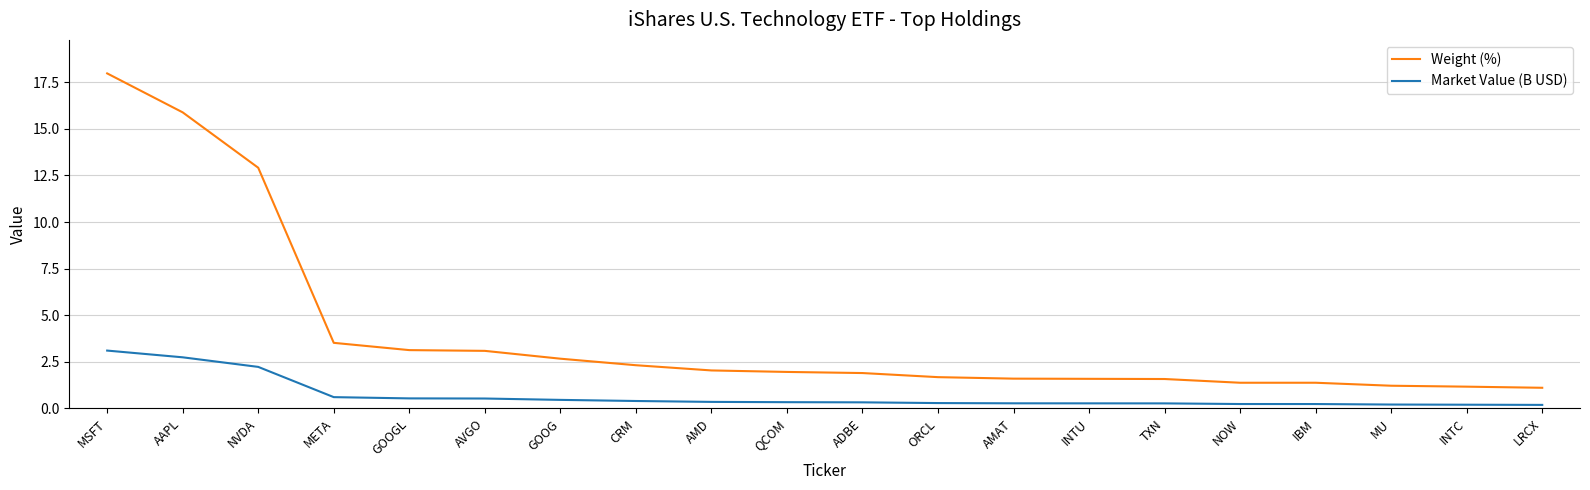

Which series has the largest total across all categories?

Weight (%)